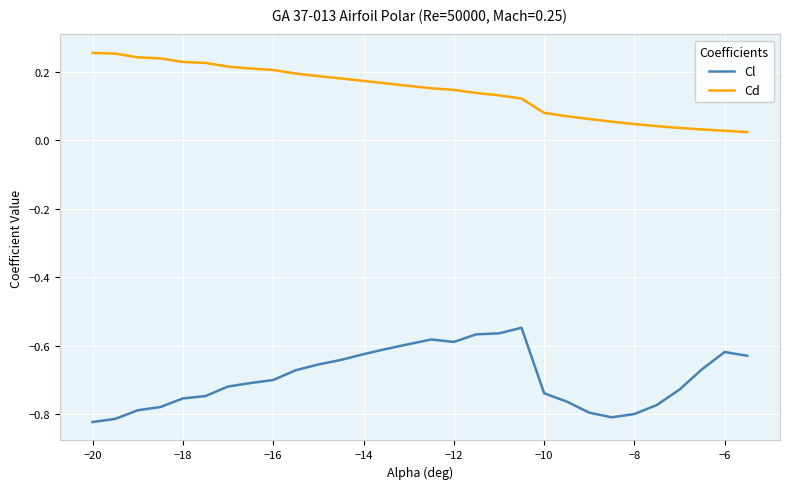

True or false: Cd and Cl intersect in this chart.

False